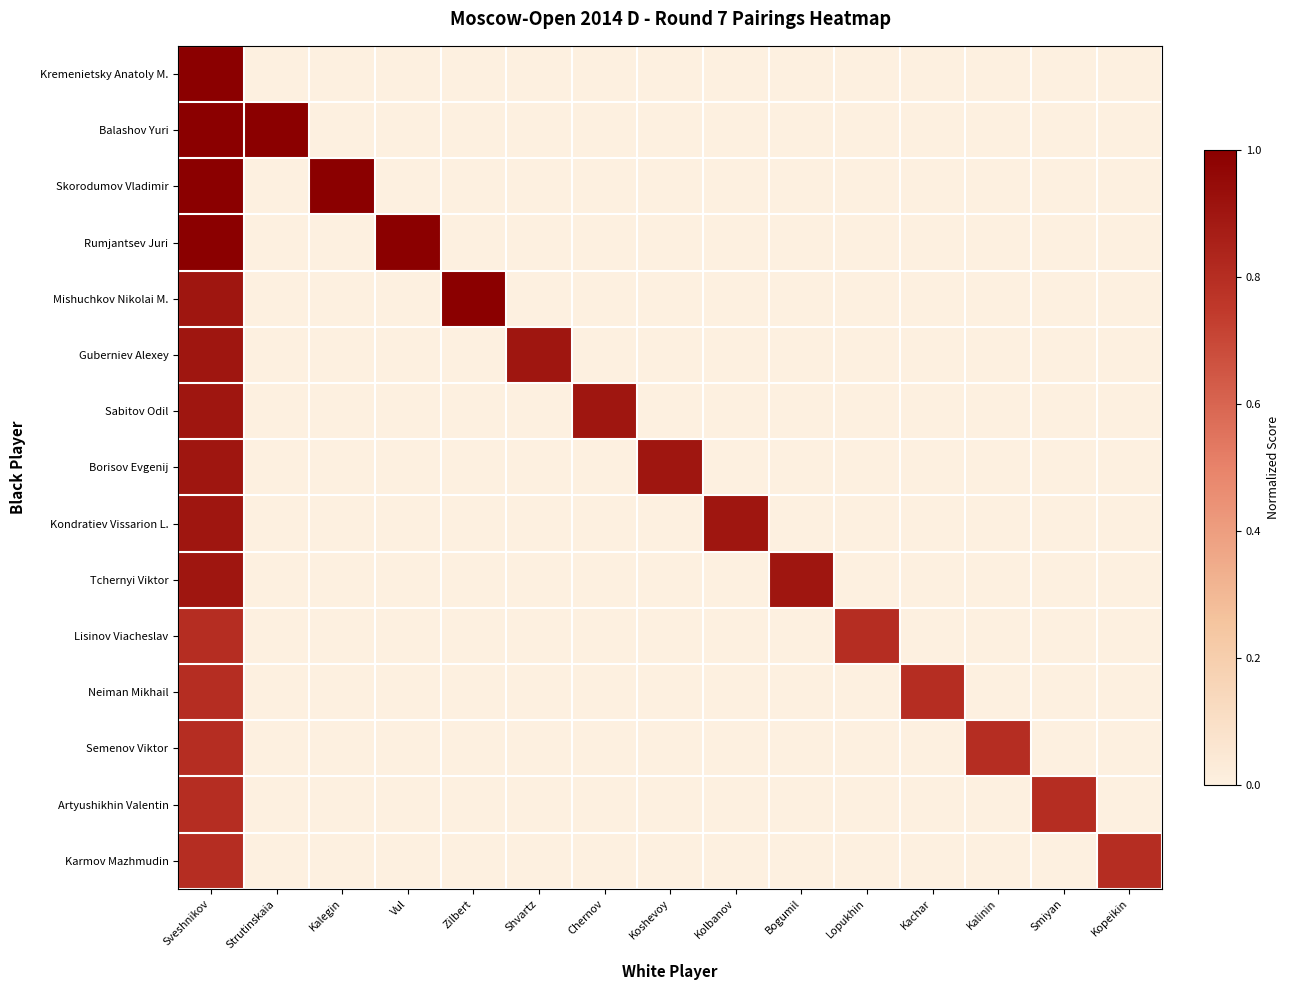

Reading left to right, what are all the values shown in this chart?

Kremenietsky Anatoly M.: Sveshnikov=1.0	Strutinskaia=0.0	Kalegin=0.0	Vul=0.0	Zilbert=0.0	Shvartz=0.0	Chernov=0.0	Koshevoy=0.0	Kolbanov=0.0	Bogumil=0.0	Lopukhin=0.0	Kachar=0.0	Kalinin=0.0	Smiyan=0.0	Kopeikin=0.0
Balashov Yuri: Sveshnikov=1.0	Strutinskaia=1.0	Kalegin=0.0	Vul=0.0	Zilbert=0.0	Shvartz=0.0	Chernov=0.0	Koshevoy=0.0	Kolbanov=0.0	Bogumil=0.0	Lopukhin=0.0	Kachar=0.0	Kalinin=0.0	Smiyan=0.0	Kopeikin=0.0
Skorodumov Vladimir: Sveshnikov=1.0	Strutinskaia=0.0	Kalegin=1.0	Vul=0.0	Zilbert=0.0	Shvartz=0.0	Chernov=0.0	Koshevoy=0.0	Kolbanov=0.0	Bogumil=0.0	Lopukhin=0.0	Kachar=0.0	Kalinin=0.0	Smiyan=0.0	Kopeikin=0.0
Rumjantsev Juri: Sveshnikov=1.0	Strutinskaia=0.0	Kalegin=0.0	Vul=1.0	Zilbert=0.0	Shvartz=0.0	Chernov=0.0	Koshevoy=0.0	Kolbanov=0.0	Bogumil=0.0	Lopukhin=0.0	Kachar=0.0	Kalinin=0.0	Smiyan=0.0	Kopeikin=0.0
Mishuchkov Nikolai M.: Sveshnikov=0.9	Strutinskaia=0.0	Kalegin=0.0	Vul=0.0	Zilbert=1.0	Shvartz=0.0	Chernov=0.0	Koshevoy=0.0	Kolbanov=0.0	Bogumil=0.0	Lopukhin=0.0	Kachar=0.0	Kalinin=0.0	Smiyan=0.0	Kopeikin=0.0
Guberniev Alexey: Sveshnikov=0.9	Strutinskaia=0.0	Kalegin=0.0	Vul=0.0	Zilbert=0.0	Shvartz=0.9	Chernov=0.0	Koshevoy=0.0	Kolbanov=0.0	Bogumil=0.0	Lopukhin=0.0	Kachar=0.0	Kalinin=0.0	Smiyan=0.0	Kopeikin=0.0
Sabitov Odil: Sveshnikov=0.9	Strutinskaia=0.0	Kalegin=0.0	Vul=0.0	Zilbert=0.0	Shvartz=0.0	Chernov=0.9	Koshevoy=0.0	Kolbanov=0.0	Bogumil=0.0	Lopukhin=0.0	Kachar=0.0	Kalinin=0.0	Smiyan=0.0	Kopeikin=0.0
Borisov Evgenij: Sveshnikov=0.9	Strutinskaia=0.0	Kalegin=0.0	Vul=0.0	Zilbert=0.0	Shvartz=0.0	Chernov=0.0	Koshevoy=0.9	Kolbanov=0.0	Bogumil=0.0	Lopukhin=0.0	Kachar=0.0	Kalinin=0.0	Smiyan=0.0	Kopeikin=0.0
Kondratiev Vissarion L.: Sveshnikov=0.9	Strutinskaia=0.0	Kalegin=0.0	Vul=0.0	Zilbert=0.0	Shvartz=0.0	Chernov=0.0	Koshevoy=0.0	Kolbanov=0.9	Bogumil=0.0	Lopukhin=0.0	Kachar=0.0	Kalinin=0.0	Smiyan=0.0	Kopeikin=0.0
Tchernyi Viktor: Sveshnikov=0.9	Strutinskaia=0.0	Kalegin=0.0	Vul=0.0	Zilbert=0.0	Shvartz=0.0	Chernov=0.0	Koshevoy=0.0	Kolbanov=0.0	Bogumil=0.9	Lopukhin=0.0	Kachar=0.0	Kalinin=0.0	Smiyan=0.0	Kopeikin=0.0
Lisinov Viacheslav: Sveshnikov=0.8	Strutinskaia=0.0	Kalegin=0.0	Vul=0.0	Zilbert=0.0	Shvartz=0.0	Chernov=0.0	Koshevoy=0.0	Kolbanov=0.0	Bogumil=0.0	Lopukhin=0.8	Kachar=0.0	Kalinin=0.0	Smiyan=0.0	Kopeikin=0.0
Neiman Mikhail: Sveshnikov=0.8	Strutinskaia=0.0	Kalegin=0.0	Vul=0.0	Zilbert=0.0	Shvartz=0.0	Chernov=0.0	Koshevoy=0.0	Kolbanov=0.0	Bogumil=0.0	Lopukhin=0.0	Kachar=0.8	Kalinin=0.0	Smiyan=0.0	Kopeikin=0.0
Semenov Viktor: Sveshnikov=0.8	Strutinskaia=0.0	Kalegin=0.0	Vul=0.0	Zilbert=0.0	Shvartz=0.0	Chernov=0.0	Koshevoy=0.0	Kolbanov=0.0	Bogumil=0.0	Lopukhin=0.0	Kachar=0.0	Kalinin=0.8	Smiyan=0.0	Kopeikin=0.0
Artyushikhin Valentin: Sveshnikov=0.8	Strutinskaia=0.0	Kalegin=0.0	Vul=0.0	Zilbert=0.0	Shvartz=0.0	Chernov=0.0	Koshevoy=0.0	Kolbanov=0.0	Bogumil=0.0	Lopukhin=0.0	Kachar=0.0	Kalinin=0.0	Smiyan=0.8	Kopeikin=0.0
Karmov Mazhmudin: Sveshnikov=0.8	Strutinskaia=0.0	Kalegin=0.0	Vul=0.0	Zilbert=0.0	Shvartz=0.0	Chernov=0.0	Koshevoy=0.0	Kolbanov=0.0	Bogumil=0.0	Lopukhin=0.0	Kachar=0.0	Kalinin=0.0	Smiyan=0.0	Kopeikin=0.8